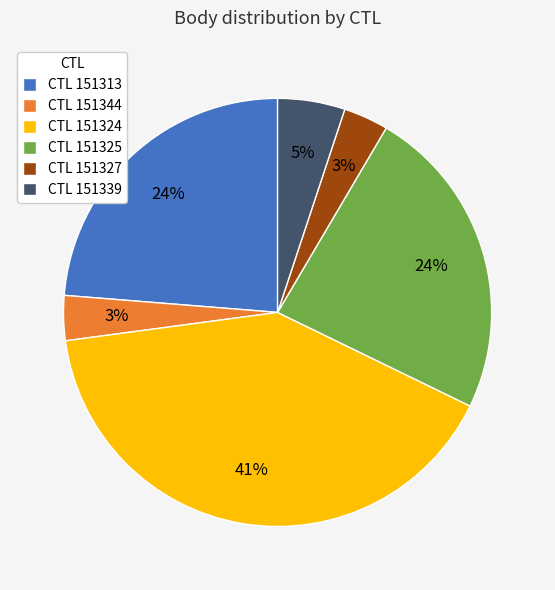

True or false: CTL 151339 accounts for 15% of the total.

False